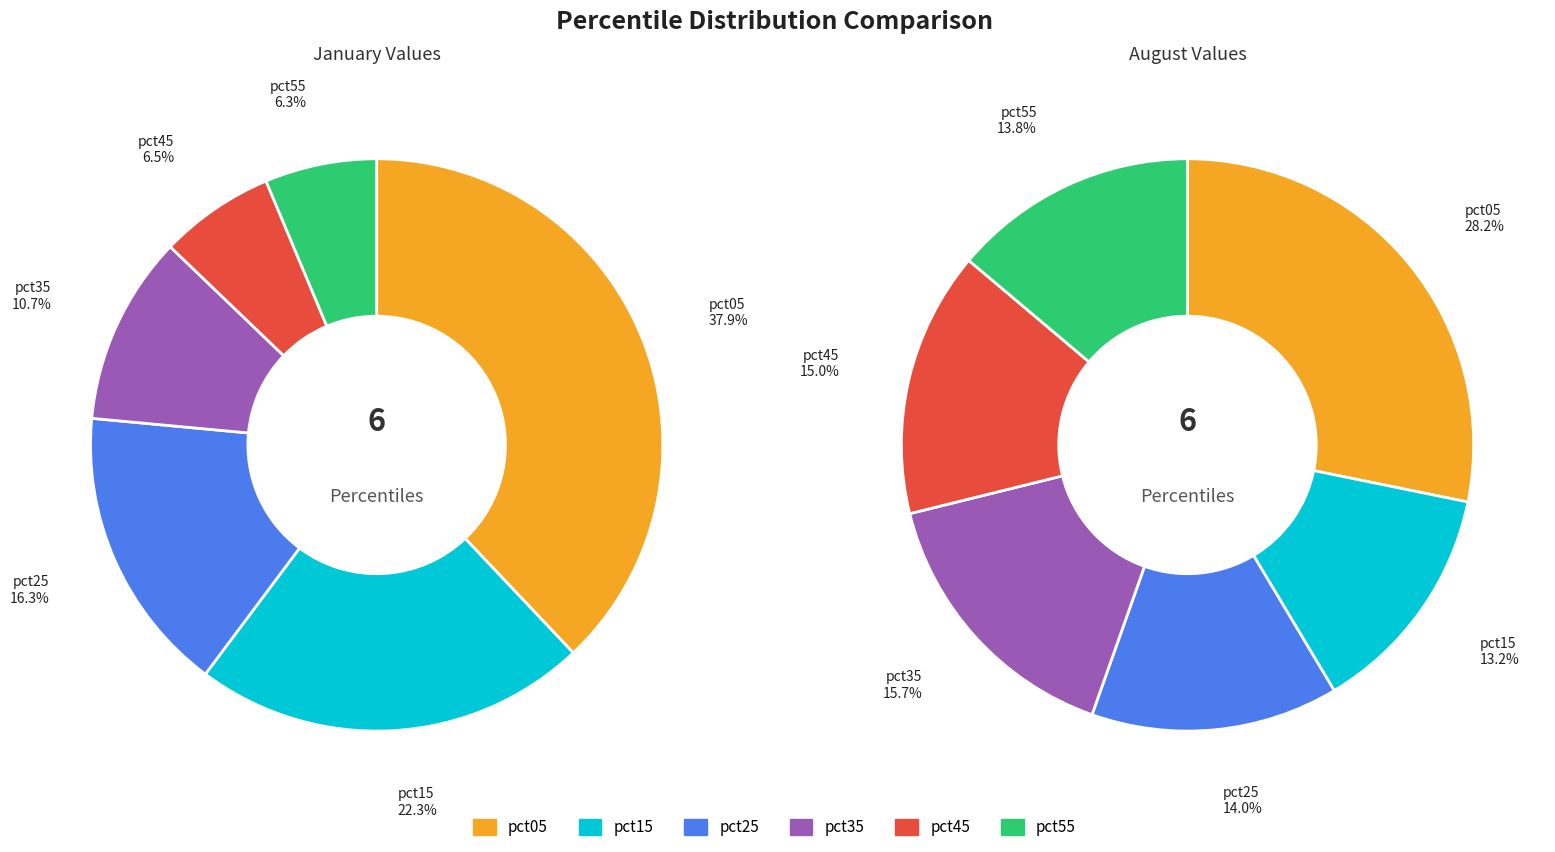

To the nearest percent, what percentage of the pie is 3?

11%